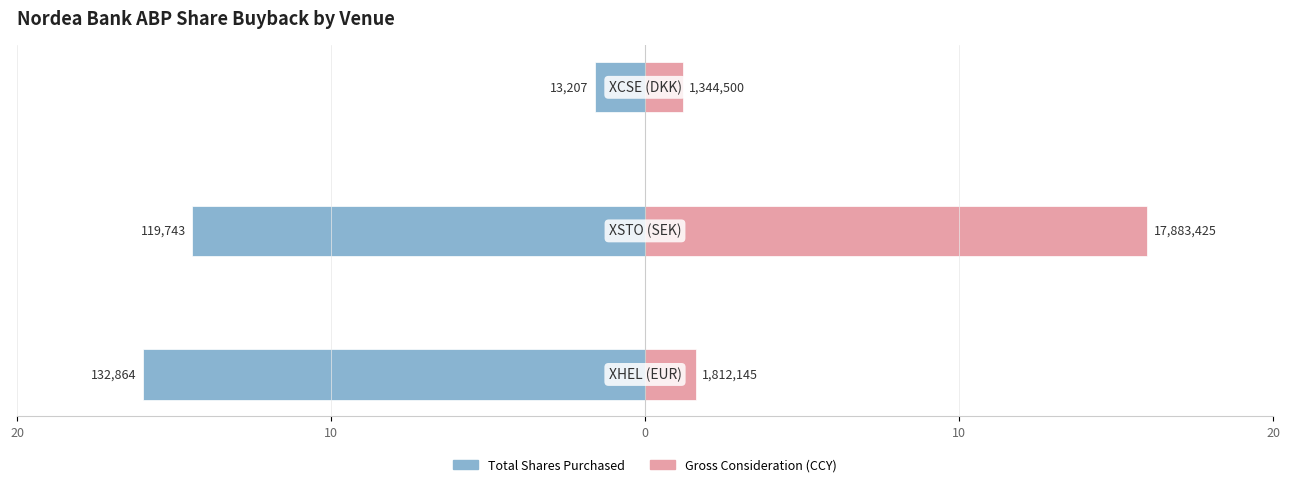

What is the greatest value displayed?

16.0